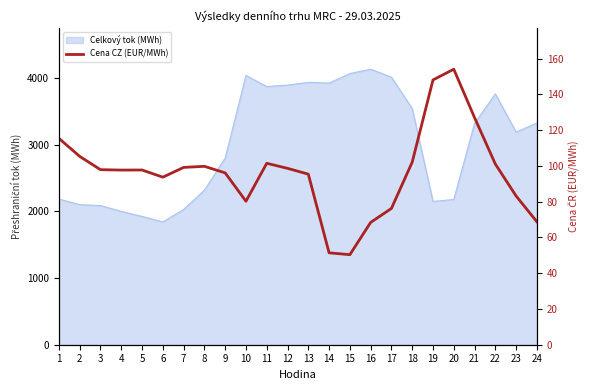

True or false: the data has more than 0 interior local peaks.

True